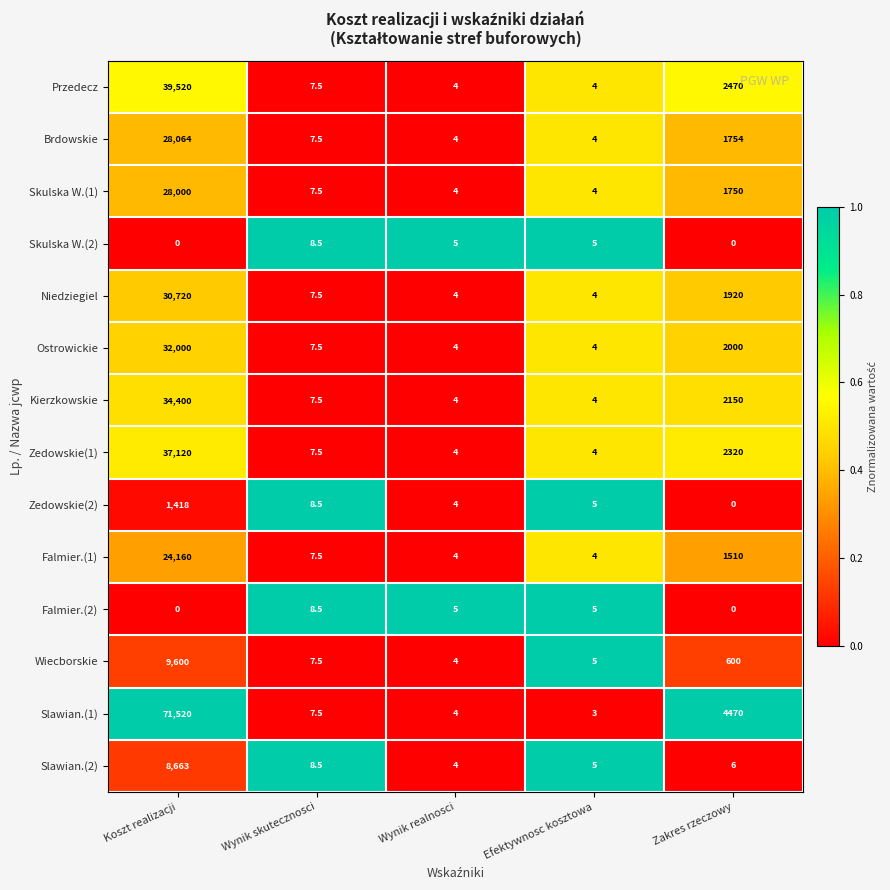

What is the greatest value displayed?

71520.0